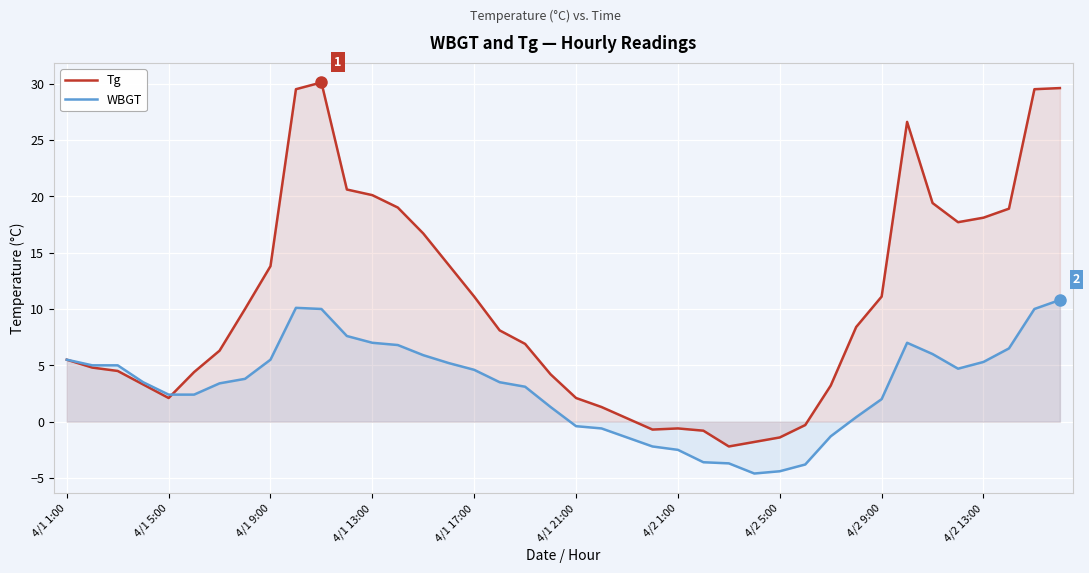

Which series has the largest total across all categories?

Tg